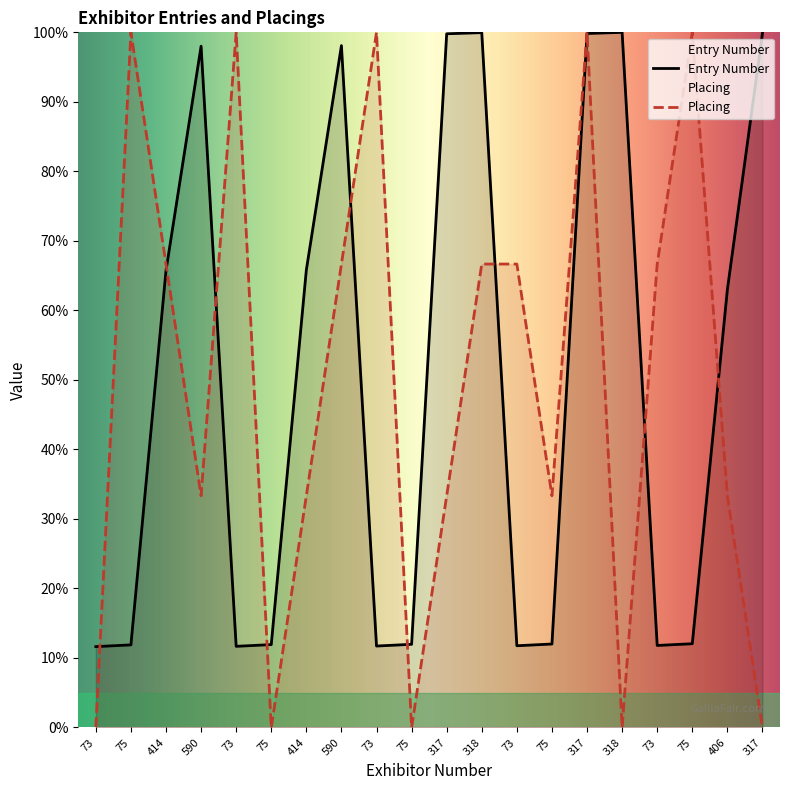

What is the average value of the Entry Number series?

50.4